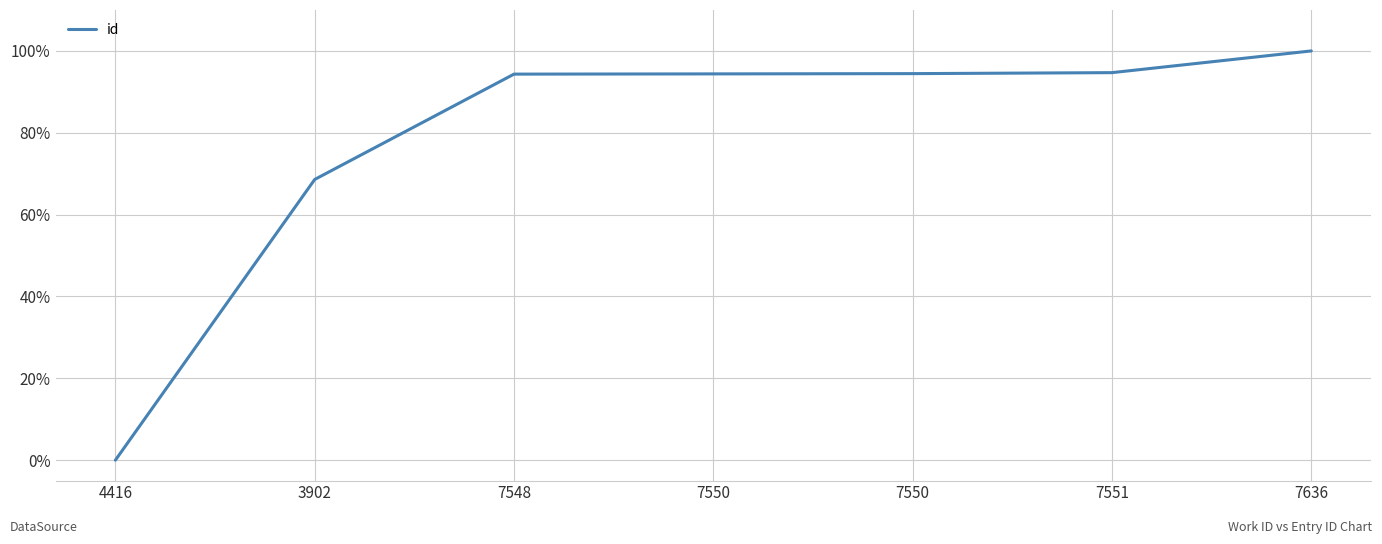

At which label does the data first exceed 94?

7548